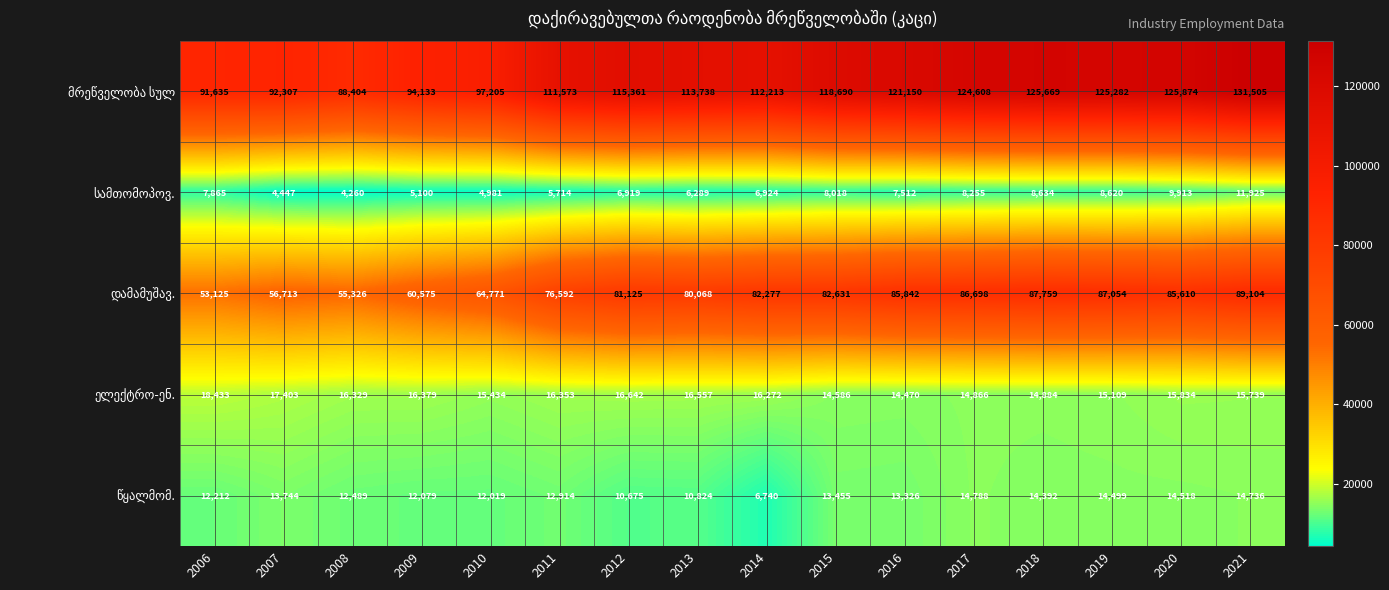

What is the difference between the highest and lowest values at 2016?

113638